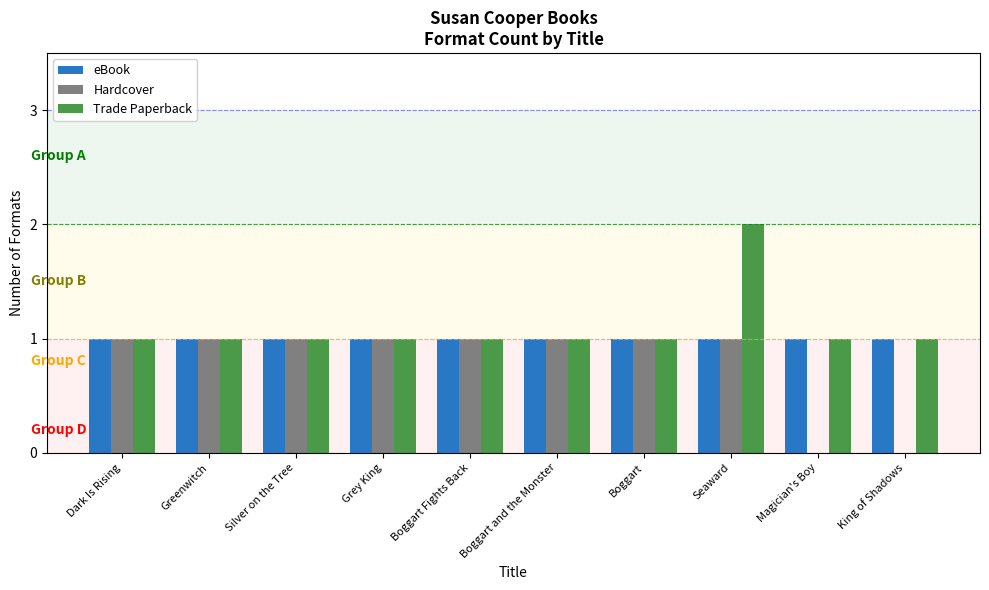

What is the total value across all series at Grey King?

3